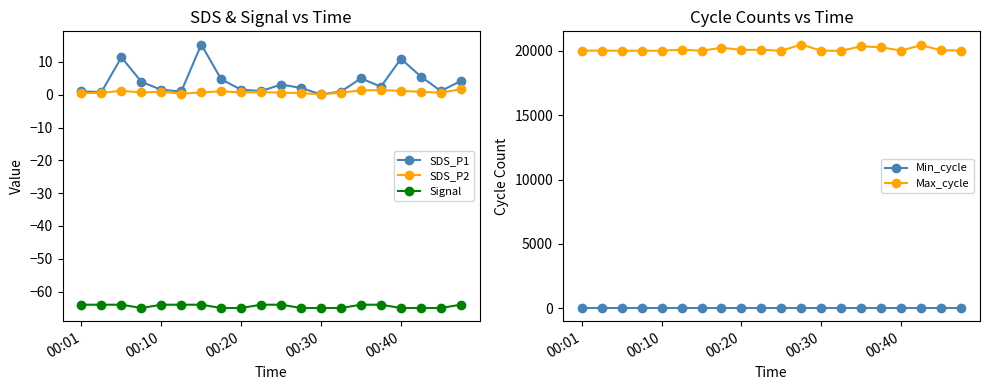

True or false: SDS_P2 has more than 0 interior local peaks.

True